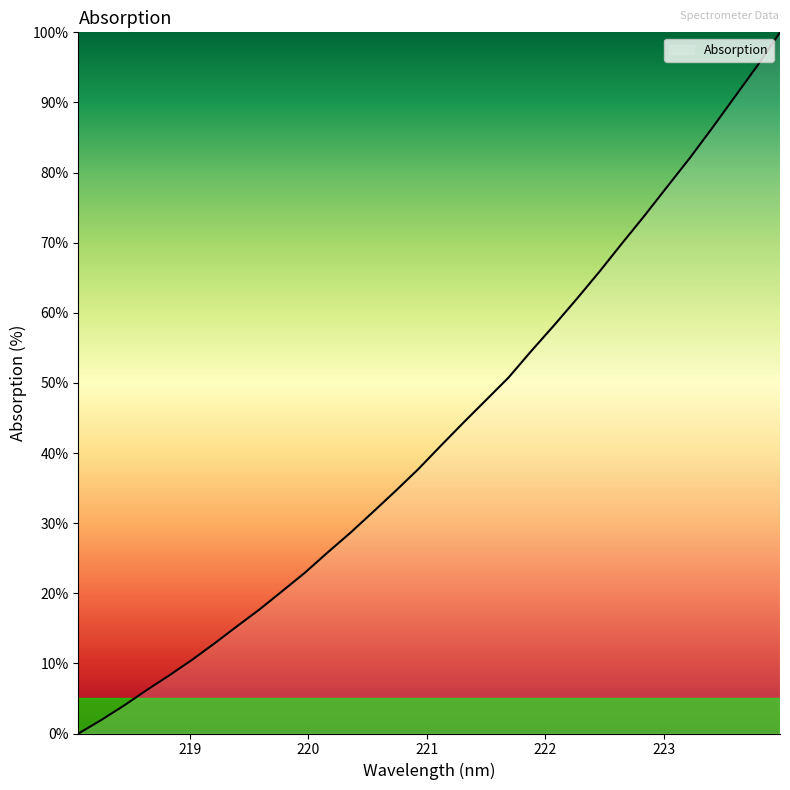

How many values are above zero?

31